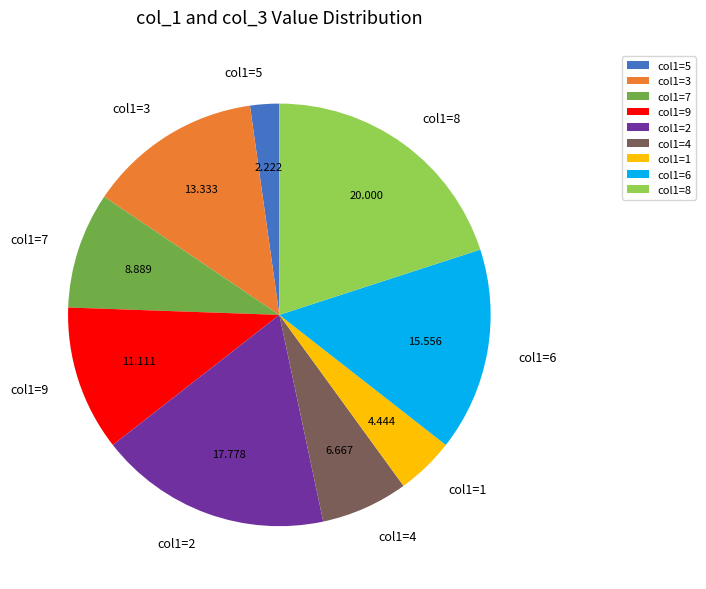

Does any single category account for the majority?

No